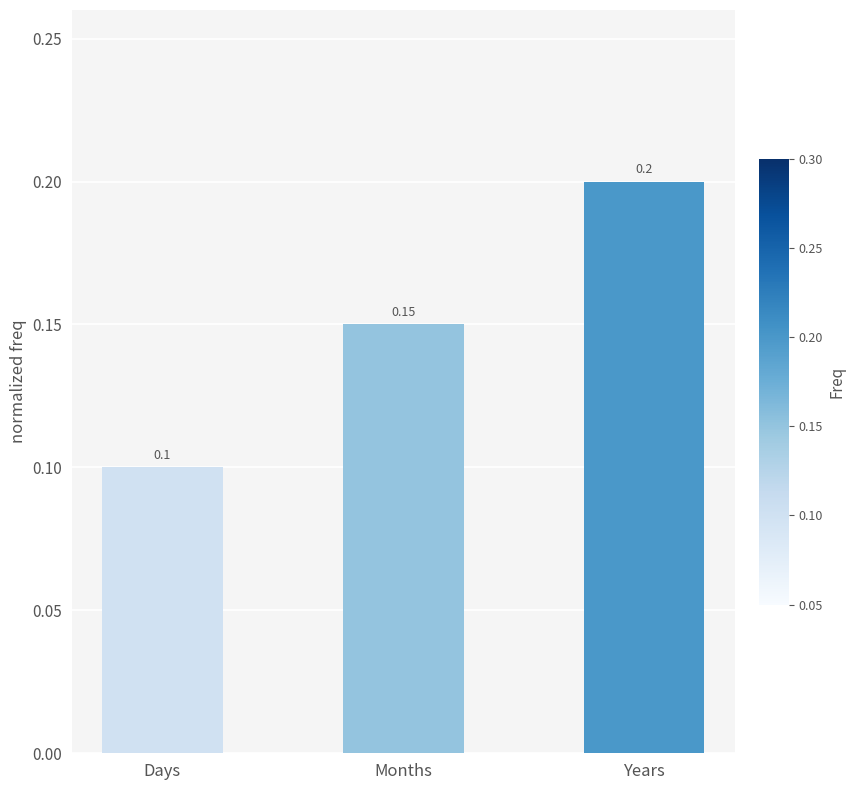

True or false: the data shows 0.1 at Days.

True